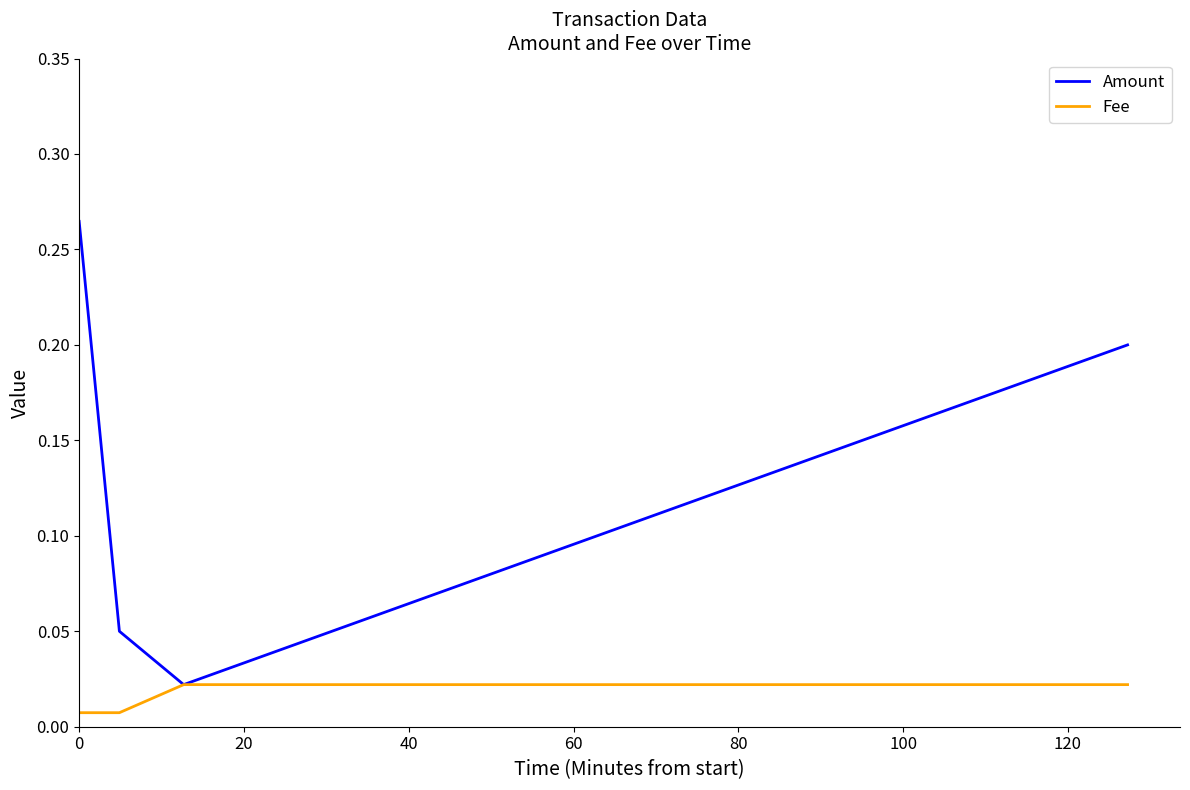

True or false: Fee has more than 1 interior local peaks.

False